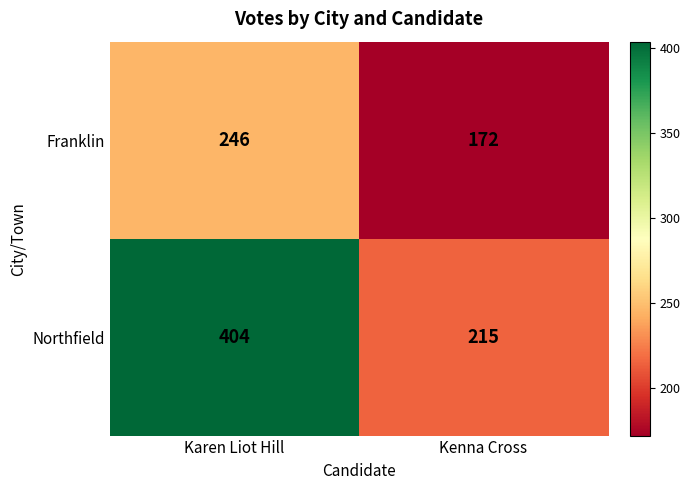

What is the sum of all Northfield values?

619